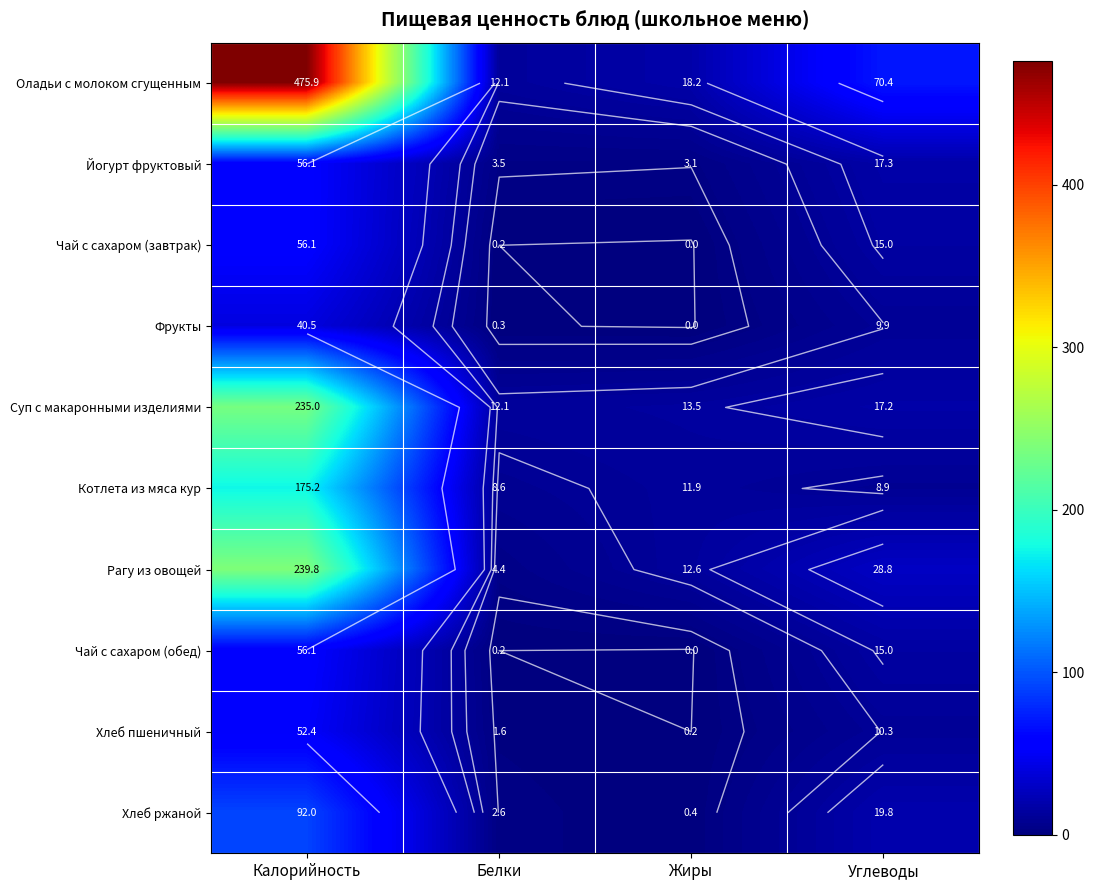

How many categories are shown in the chart?

4